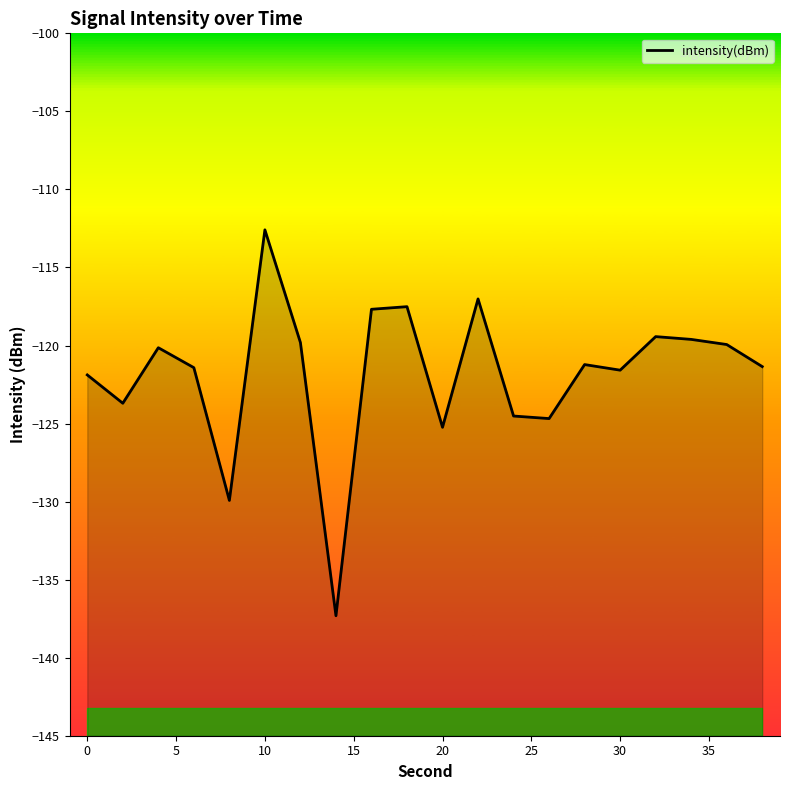

The value at 0 is -51.8. True or false?

False